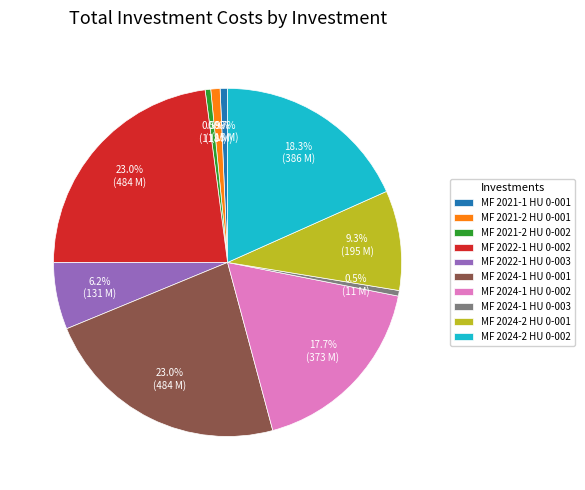

How many segments does this pie chart have?

10